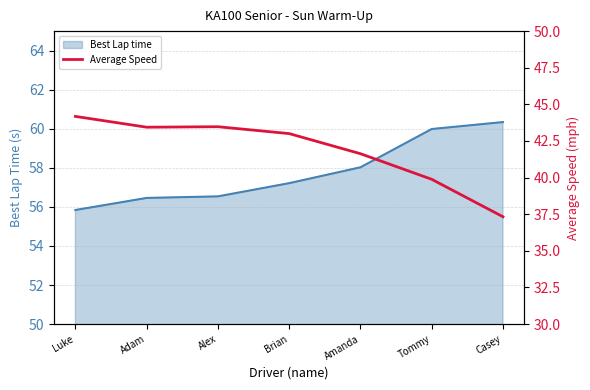

Read the Best Lap time value at Amanda.

58.0